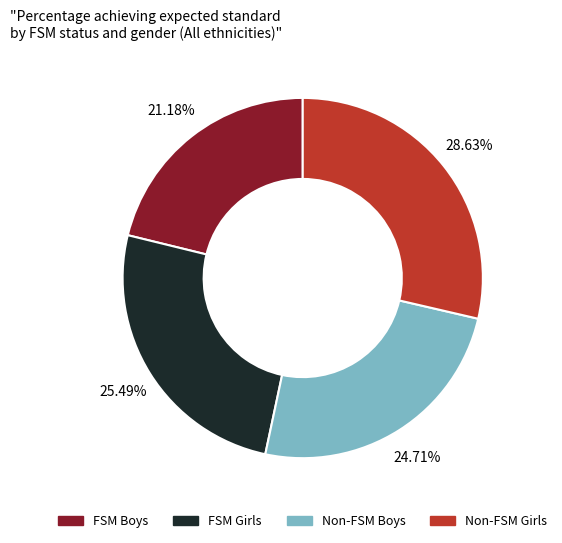

Which has a higher value, FSM Girls or Non-FSM Boys?

FSM Girls